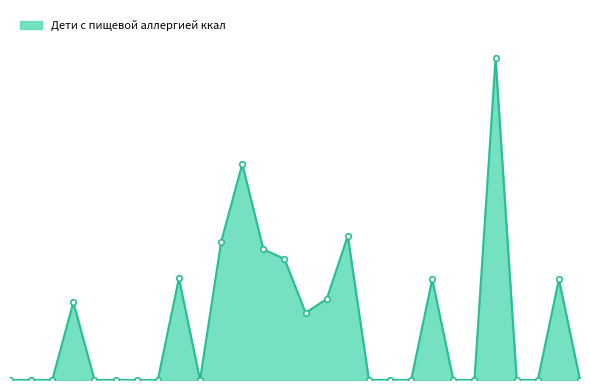

Is this an area chart (filled region under the line)?

Yes